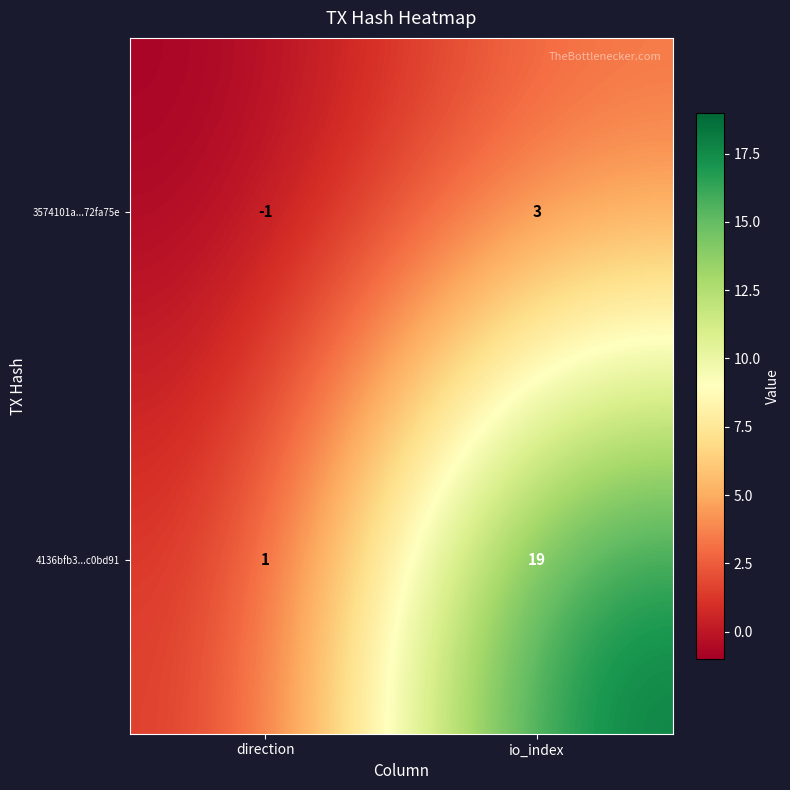

What is the sum of all 4136bfb3...c0bd91 values?

20